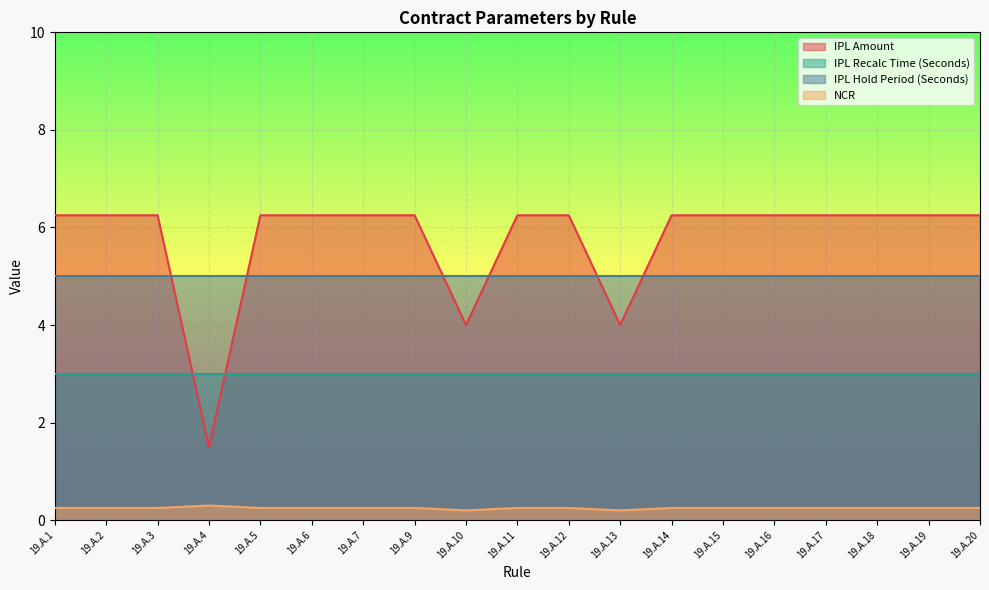

How many lines are shown in the chart?

4